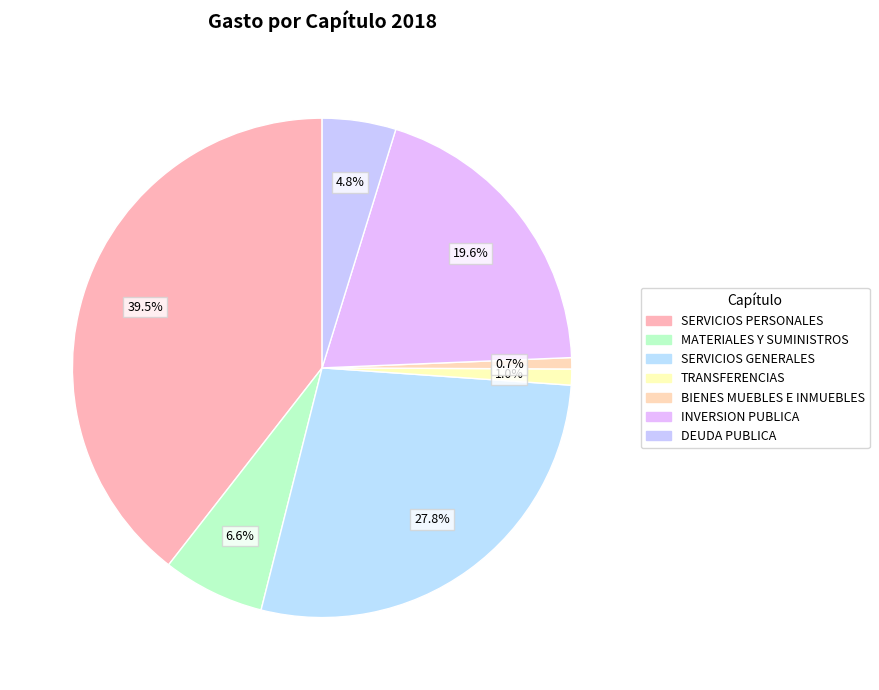

Count the number of slices in the pie.

7